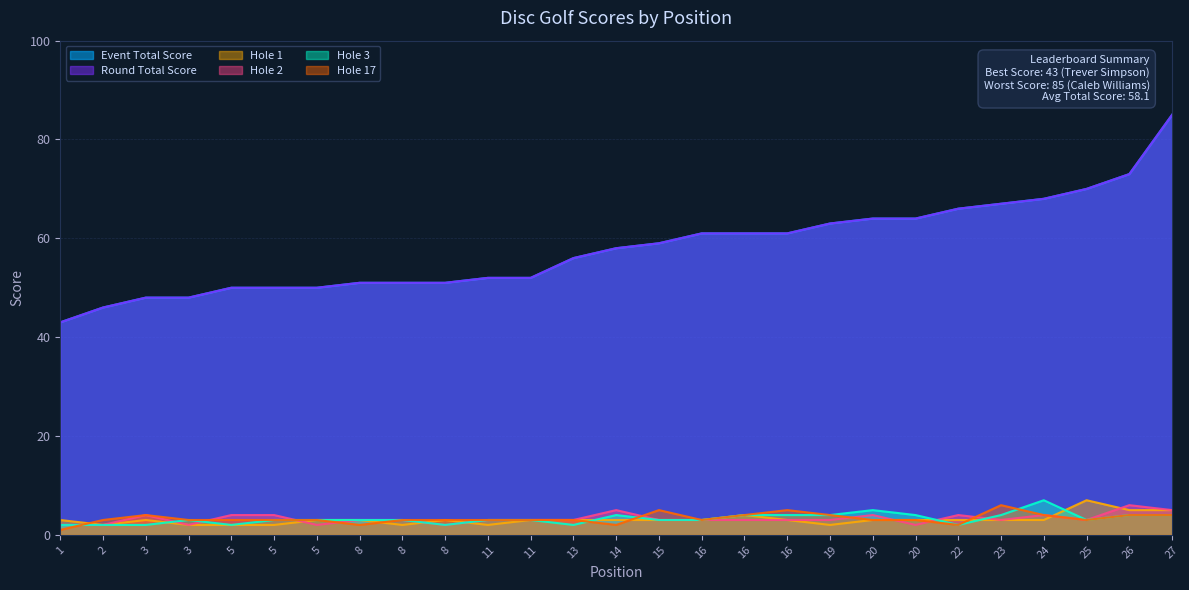

What is the sum of the hole_3 values at 25 and 2?

5